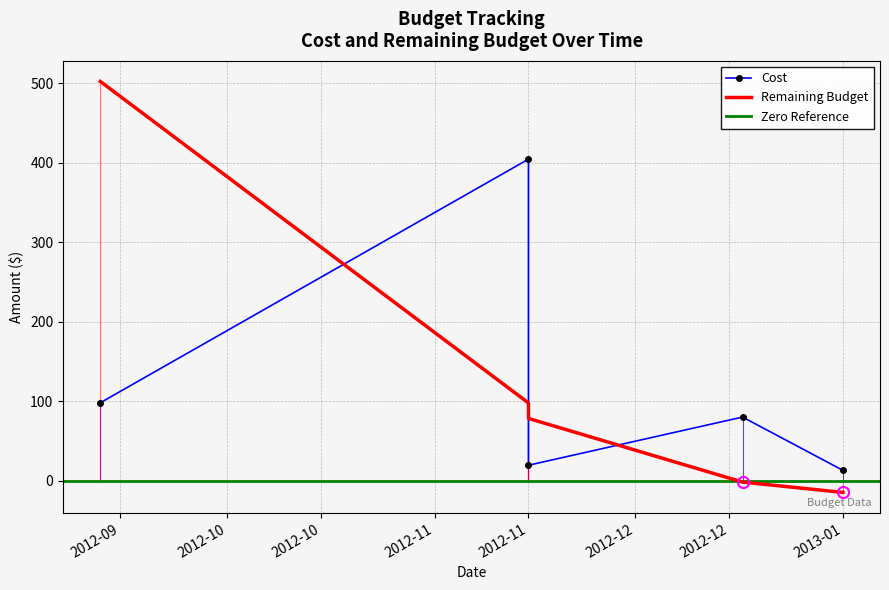

Which series has the largest total across all categories?

Remaining Budget